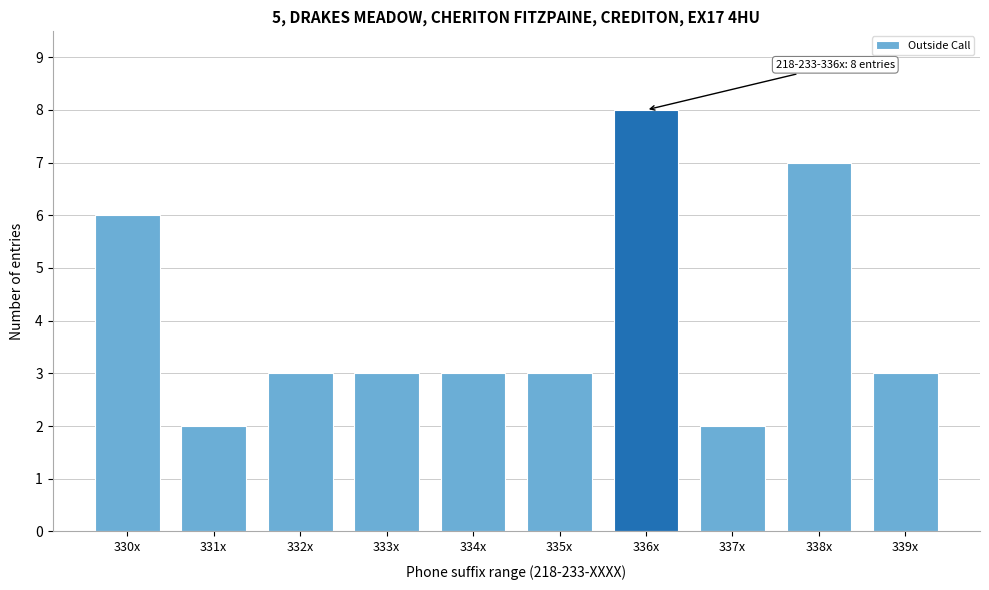

Reading left to right, transcribe all the data shown in this chart.

330x=6	331x=2	332x=3	333x=3	334x=3	335x=3	336x=8	337x=2	338x=7	339x=3